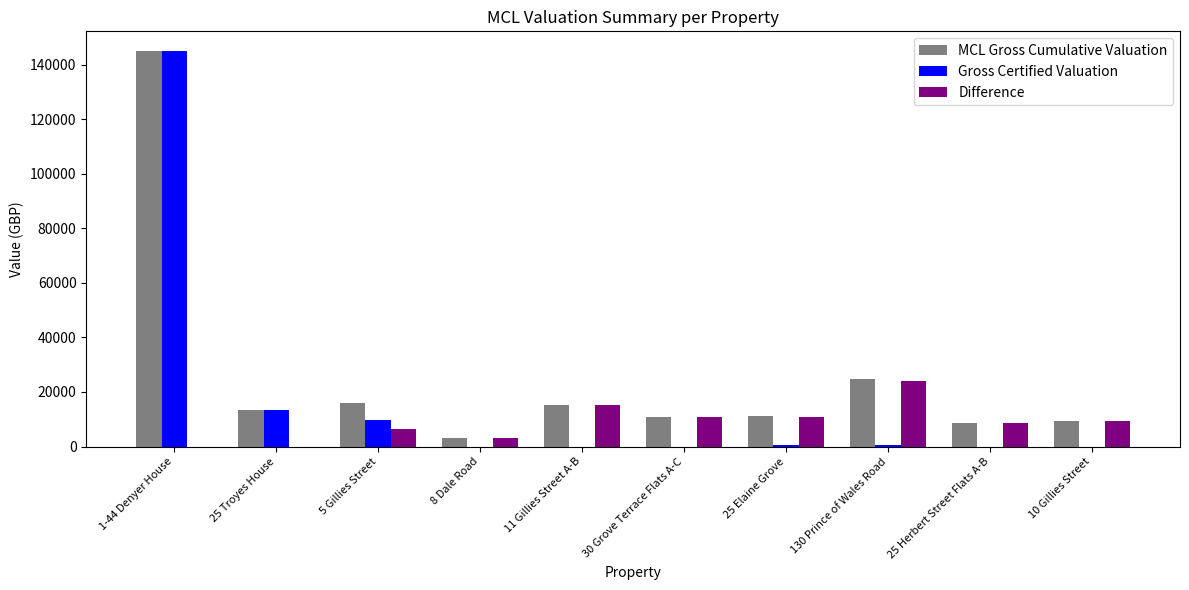

The MCL Gross Cumulative Valuation series shows 11360.9 at 25 Elaine Grove. True or false?

True